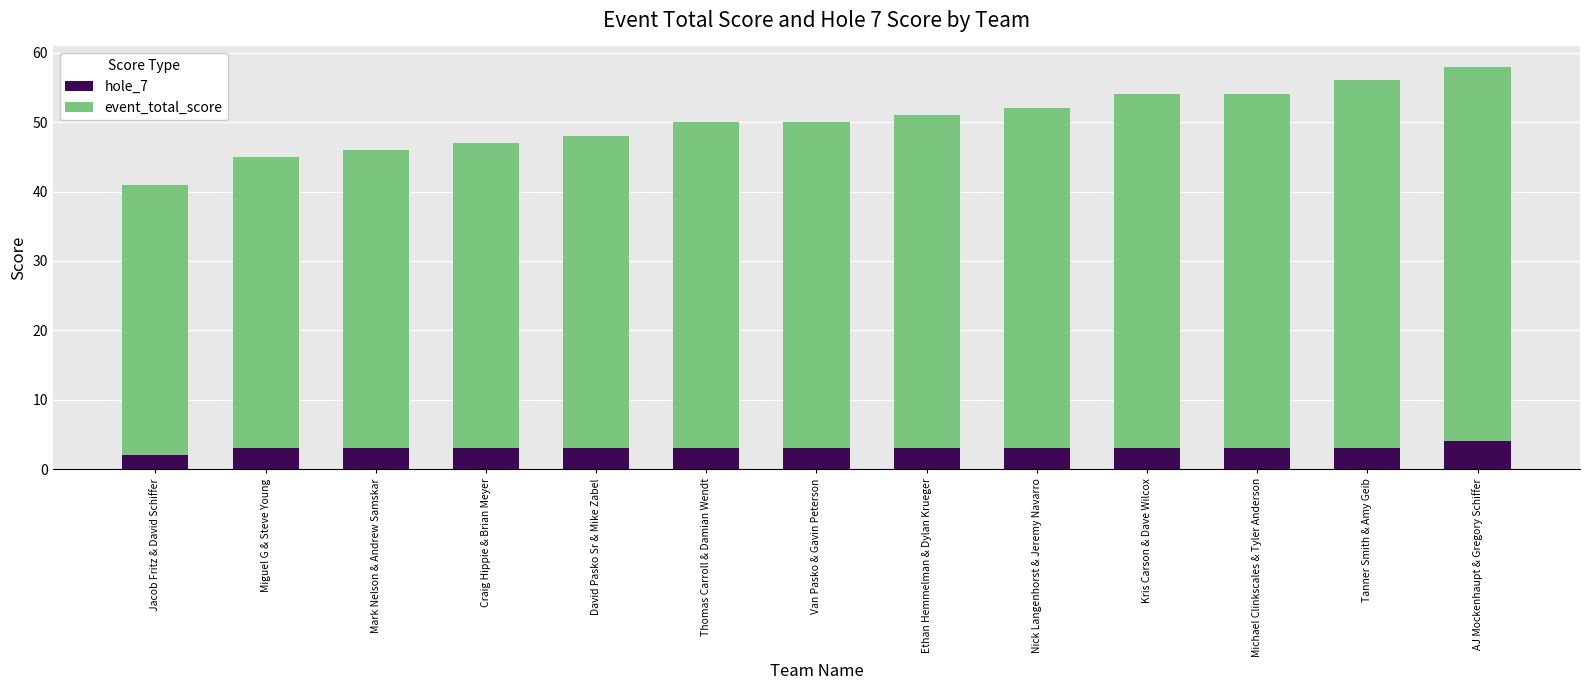

What is the average value of the hole_7 series?

3